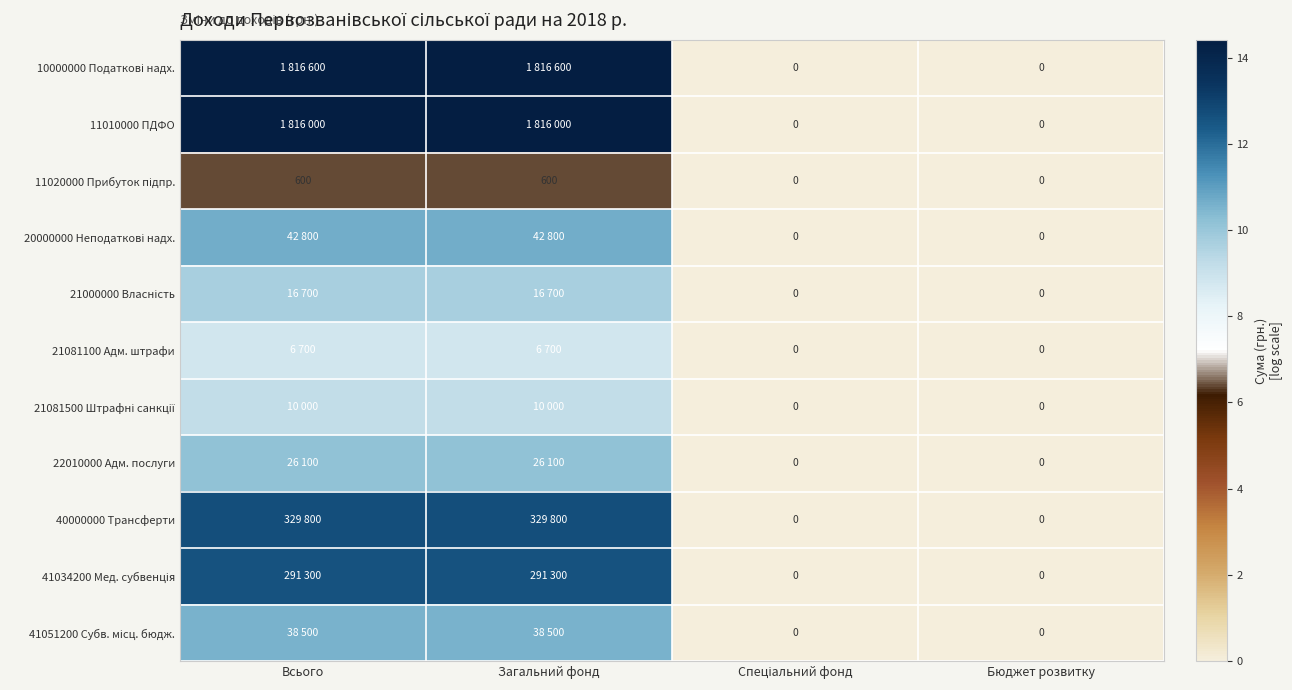

At which label does 41034200 Мед. субвенція reach its minimum?

Спеціальний фонд